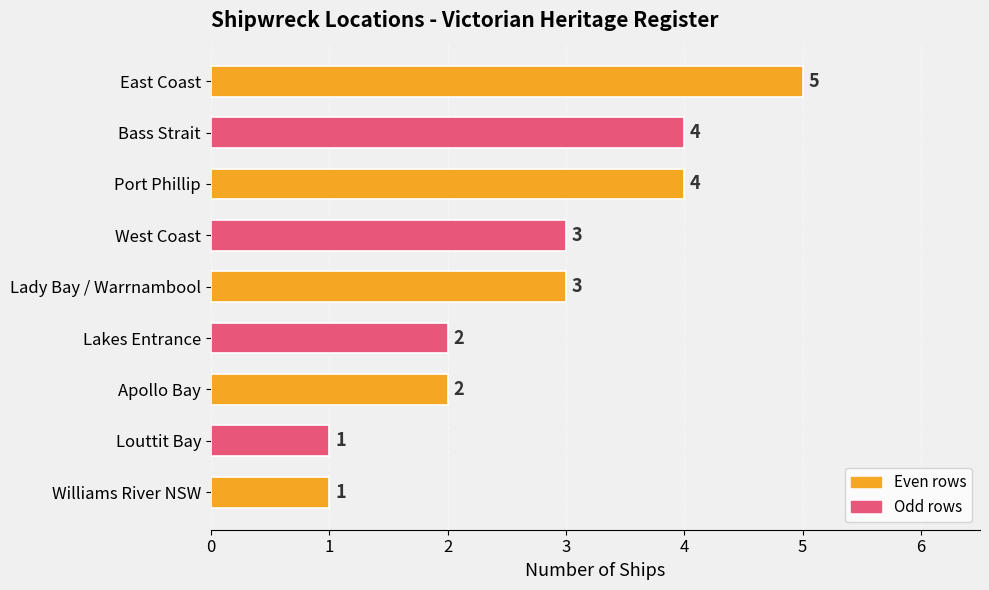

What is the value of the 9th bar from the top?

1